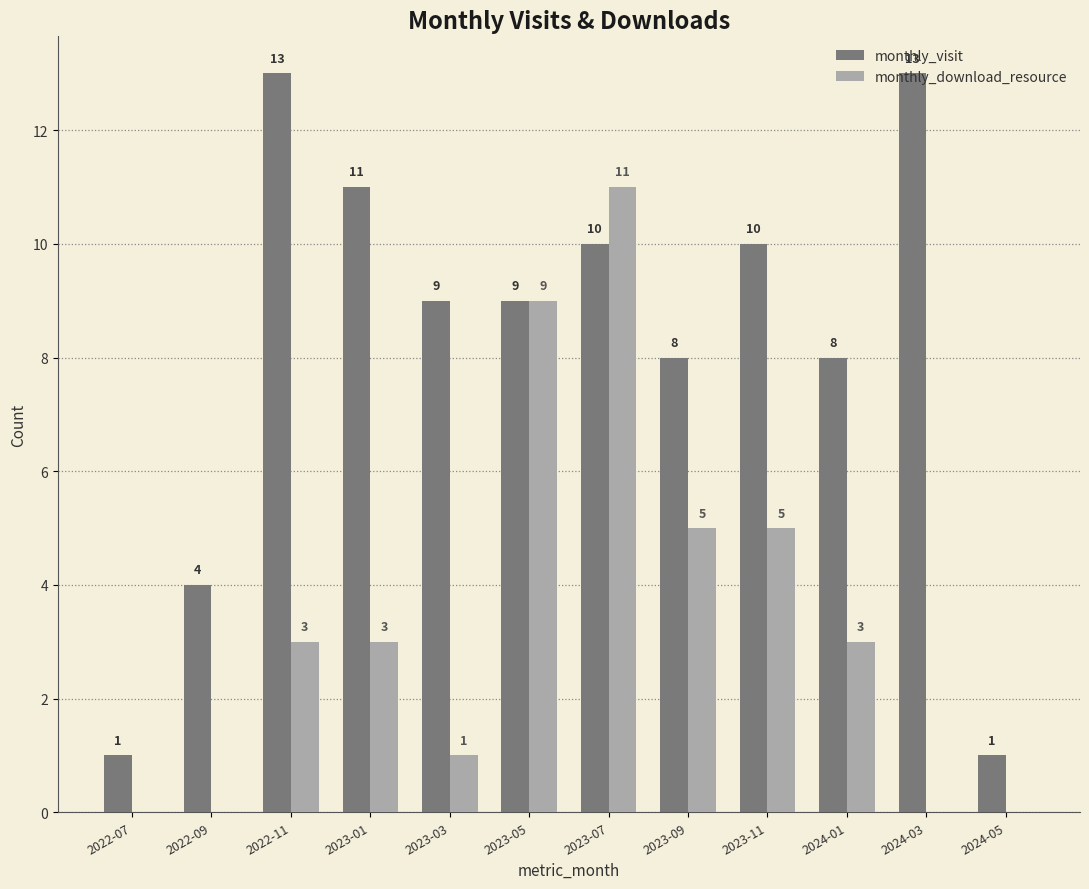

The monthly_visit series shows 6 at 2023-11. True or false?

False